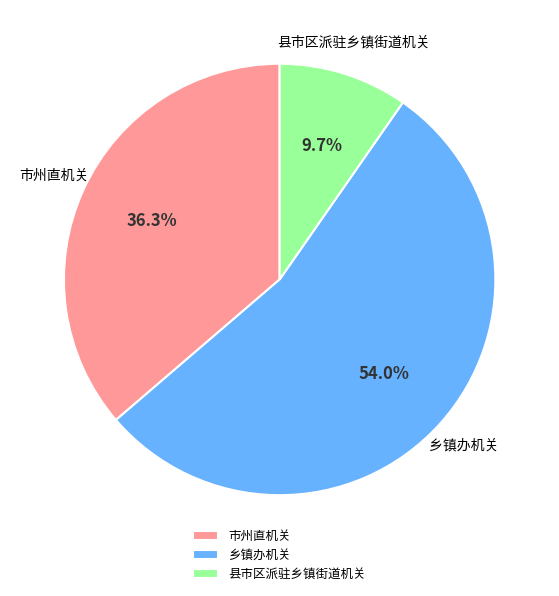

Does 乡镇办机关 account for over 50% of the chart?

Yes